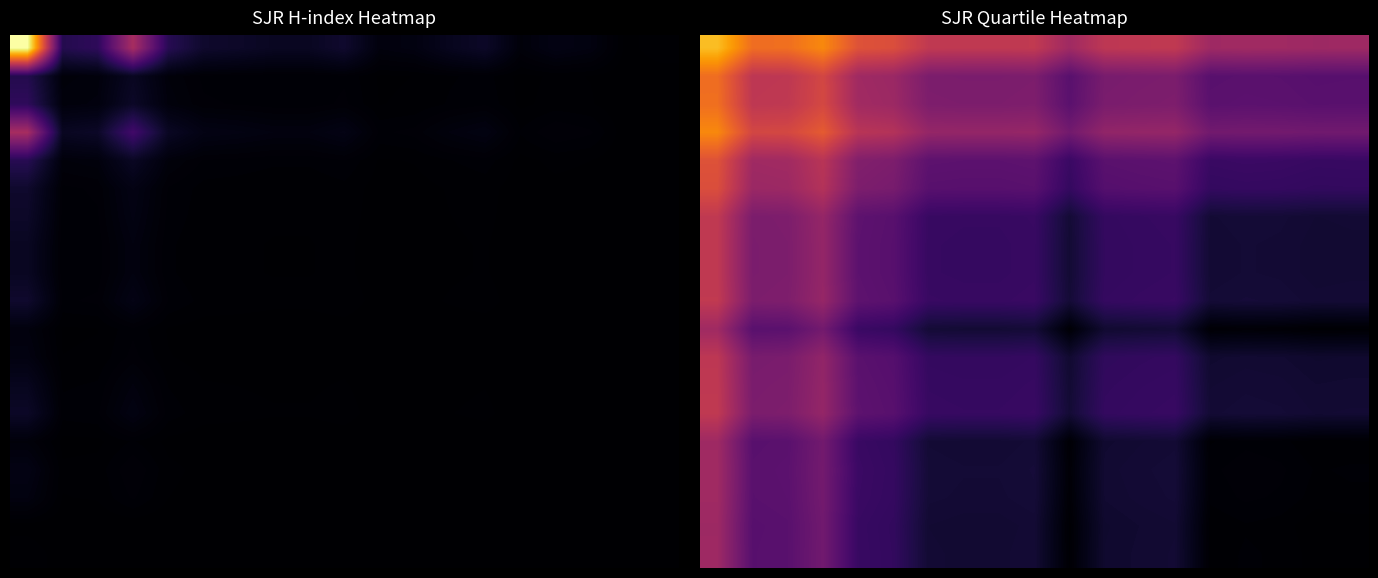

Which has a higher value, 16 or 10?

16